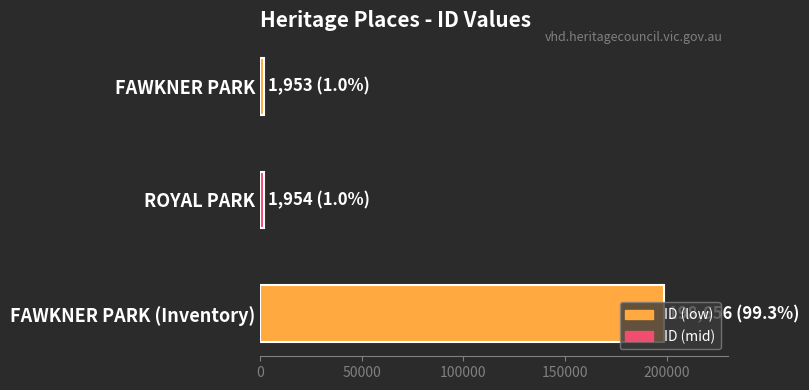

What is the difference between the maximum and minimum values?

196703